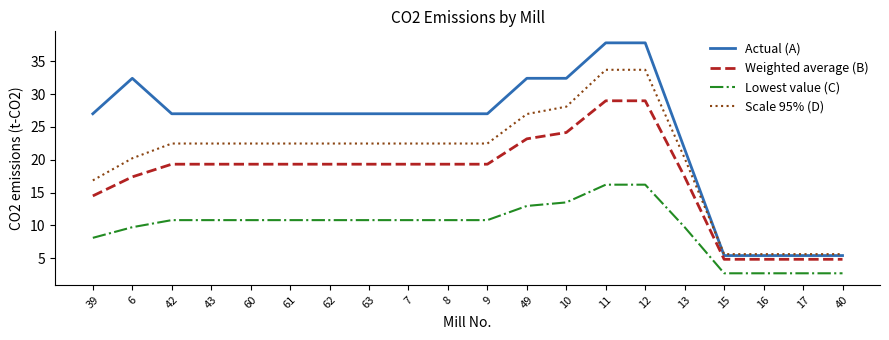

What is the sum of all Scale 95% (D) values?

404.4